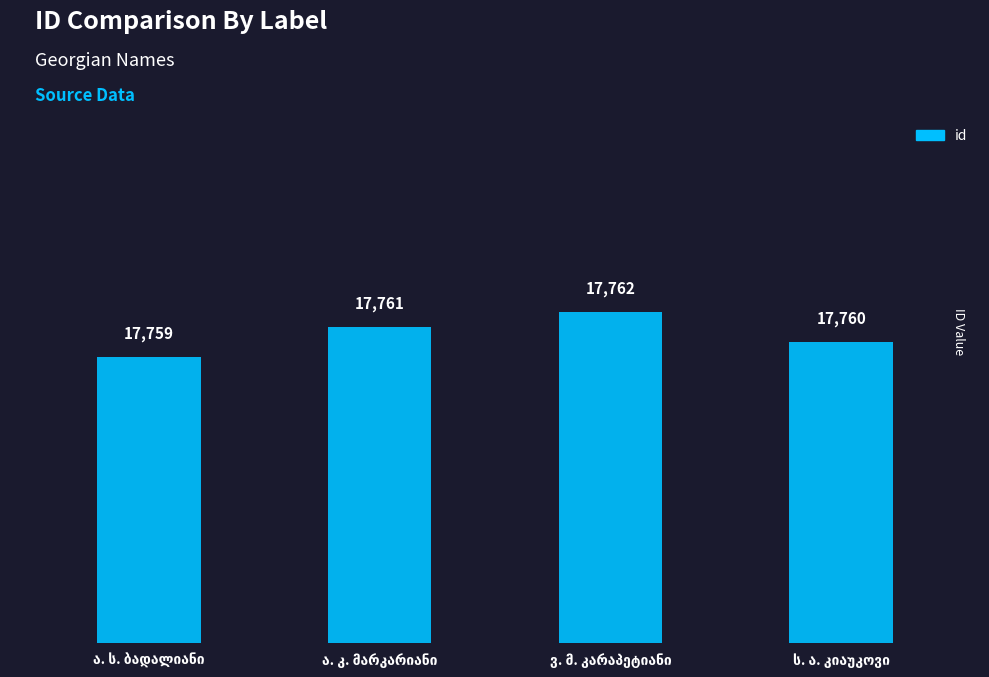

Count the values in the range 17760 to 17762.

3